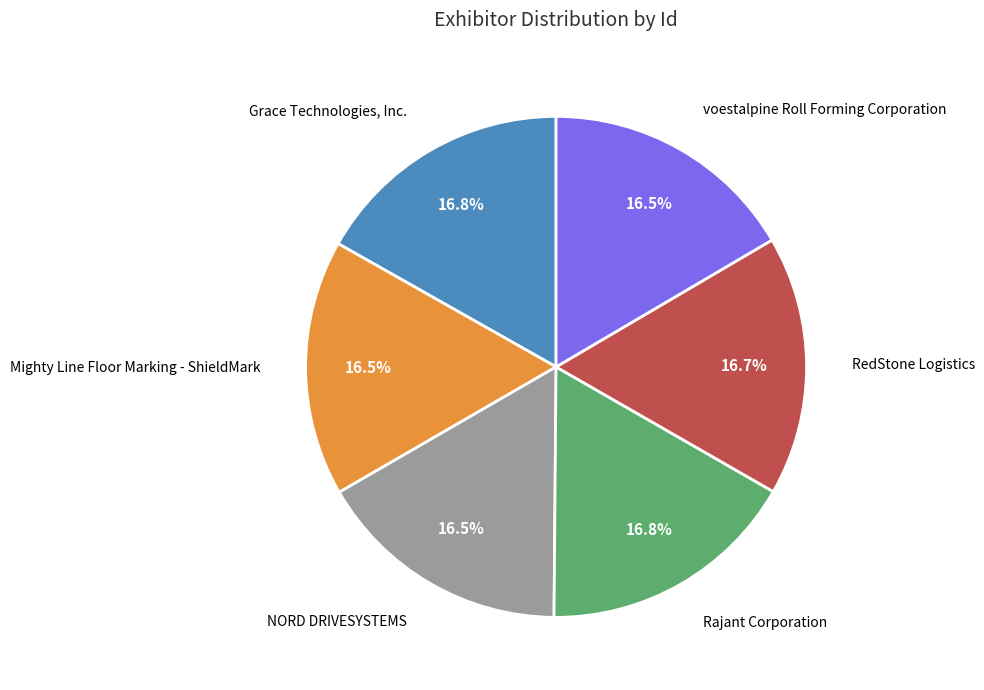

Is Mighty Line Floor Marking - ShieldMark the majority of the pie?

No